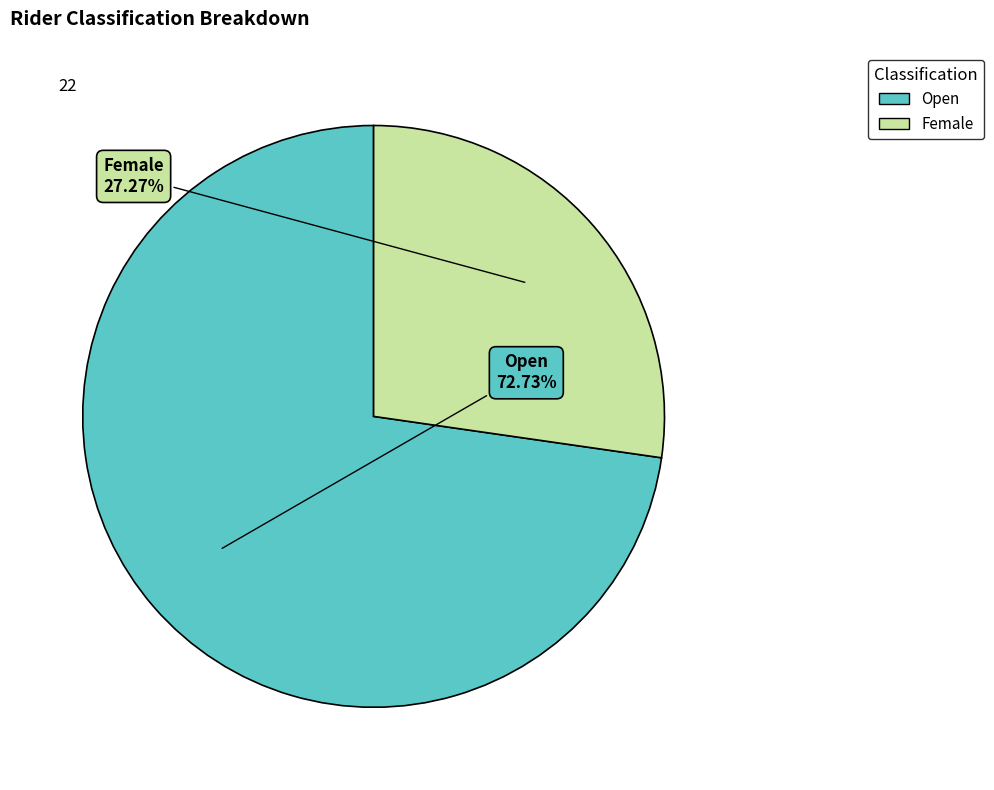

To the nearest percent, what is the combined percentage of Open and Female?

100%